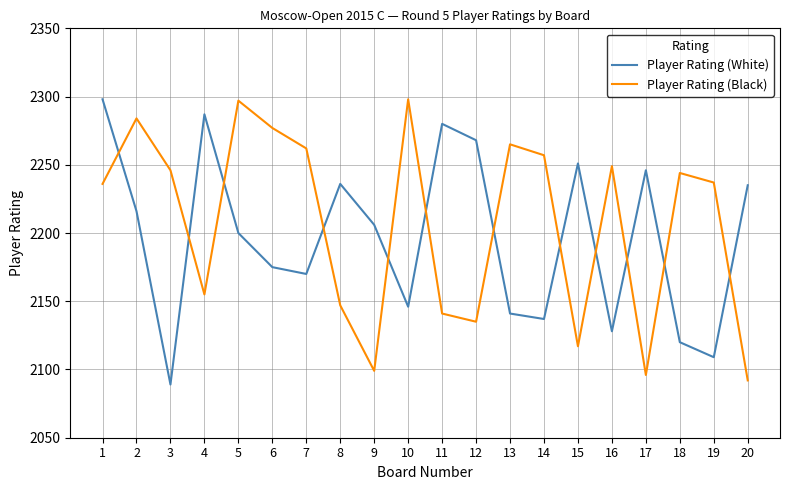

How many intersections are there between Player Rating (White) and Player Rating (Black)?

12